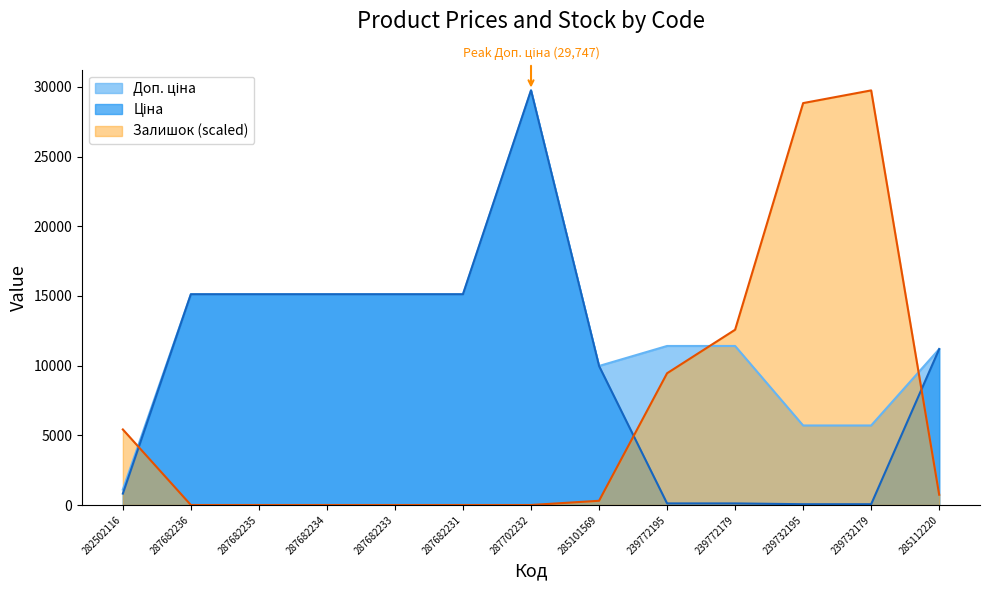

List the labels in order of Ціна value, largest first.

287702232, 287682236, 287682235, 287682234, 287682233, 287682231, 285112220, 285101569, 282502116, 239772195, 239772179, 239732195, 239732179